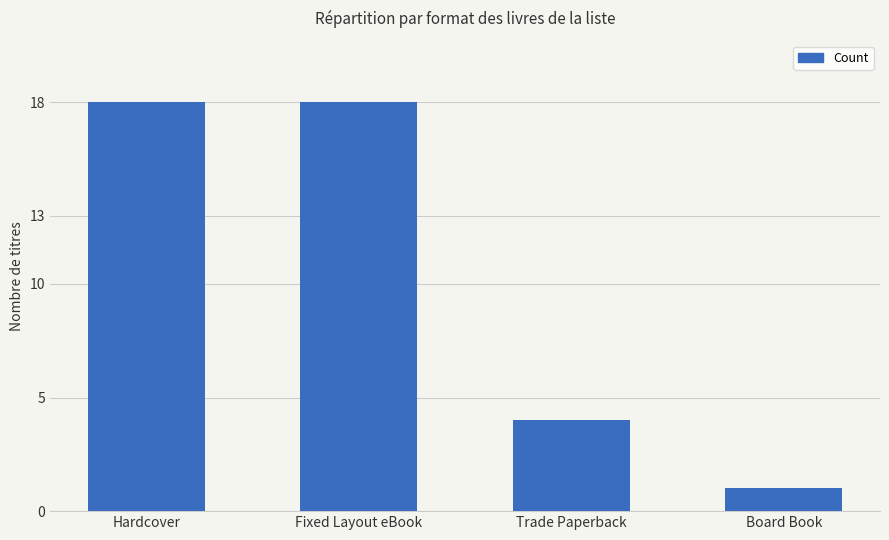

The value at Trade Paperback is 4. True or false?

True